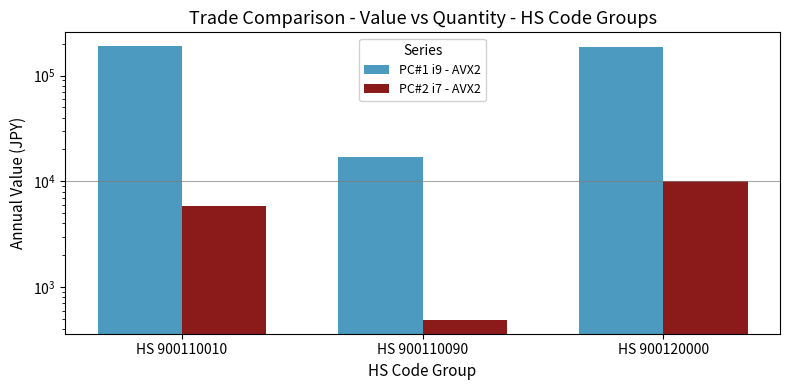

True or false: PC#2 i7 - AVX2 has a value of 1476 at HS 900110010.

False